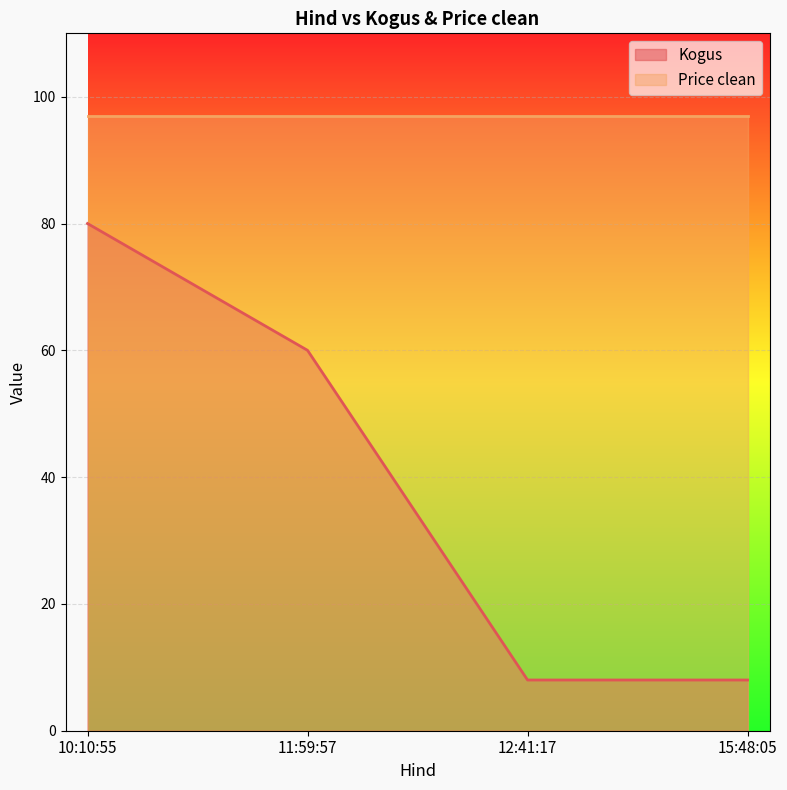

Is it true that the value at 11:59:57 is 60?

True